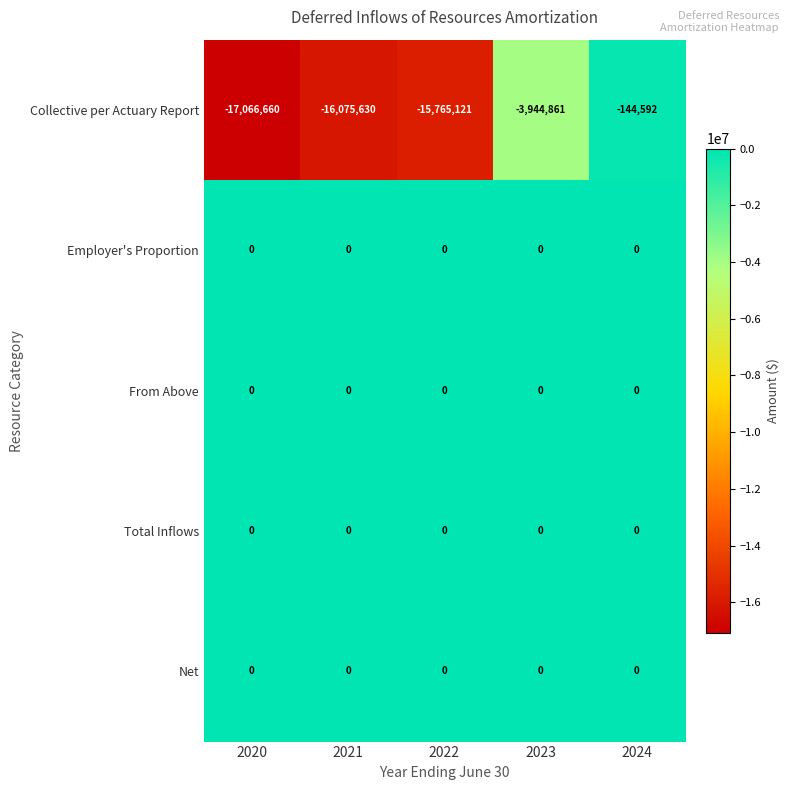

The value of Collective per Actuary Report at 2022 is -15765121. True or false?

True